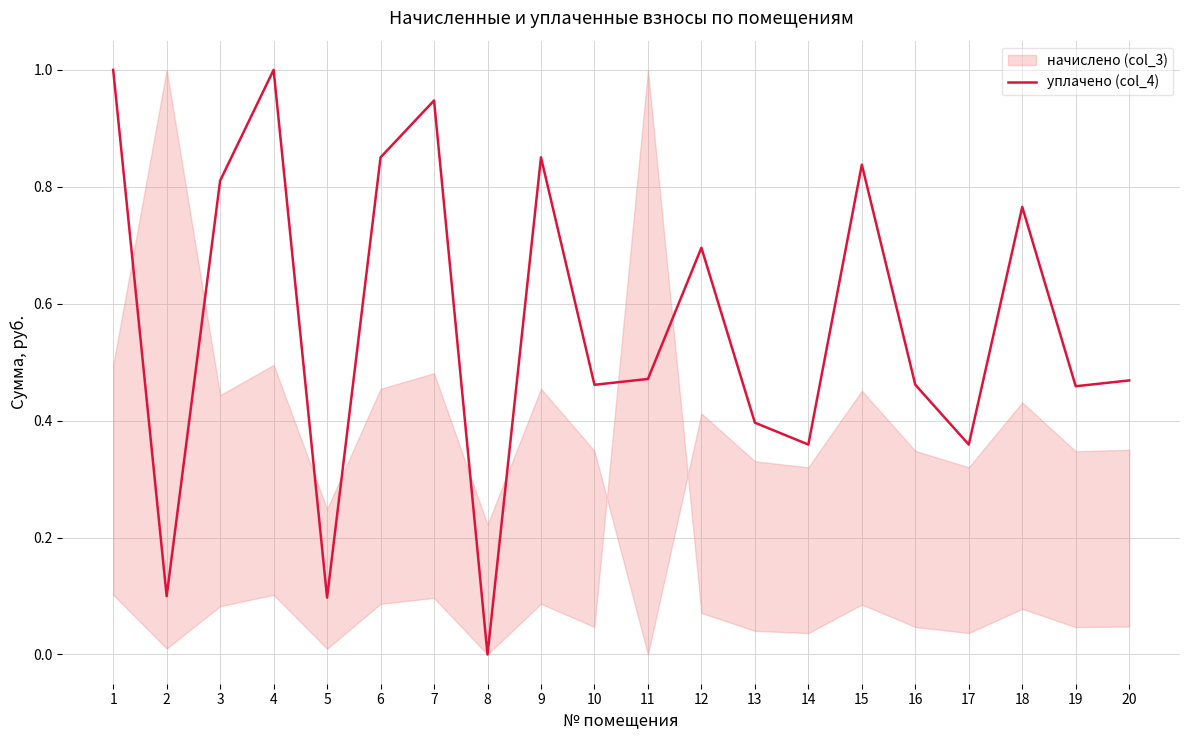

How many interior local peaks (higher than both neighbors) does the data have?

6